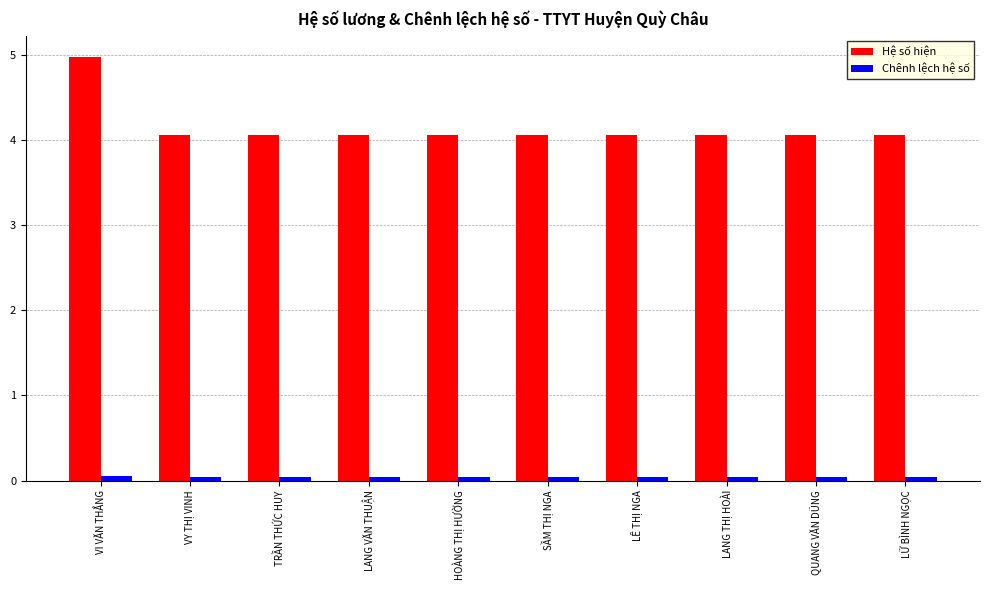

Which series has the widest spread of values?

Hệ số hiện